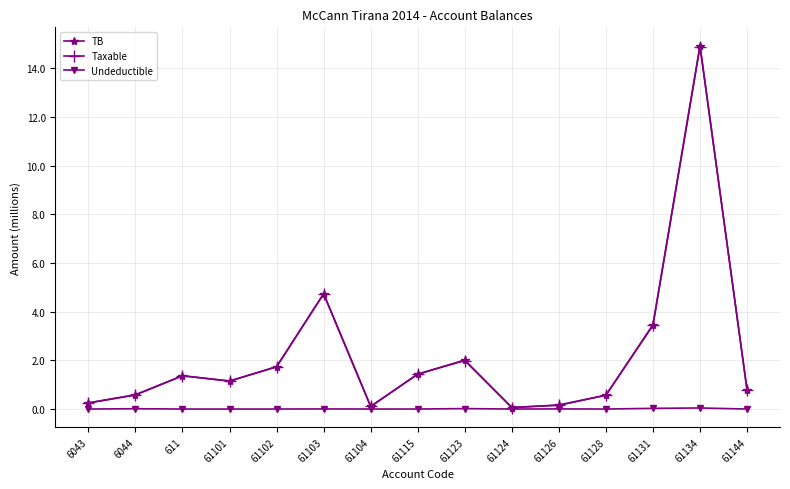

What is the greatest value displayed?

14.9